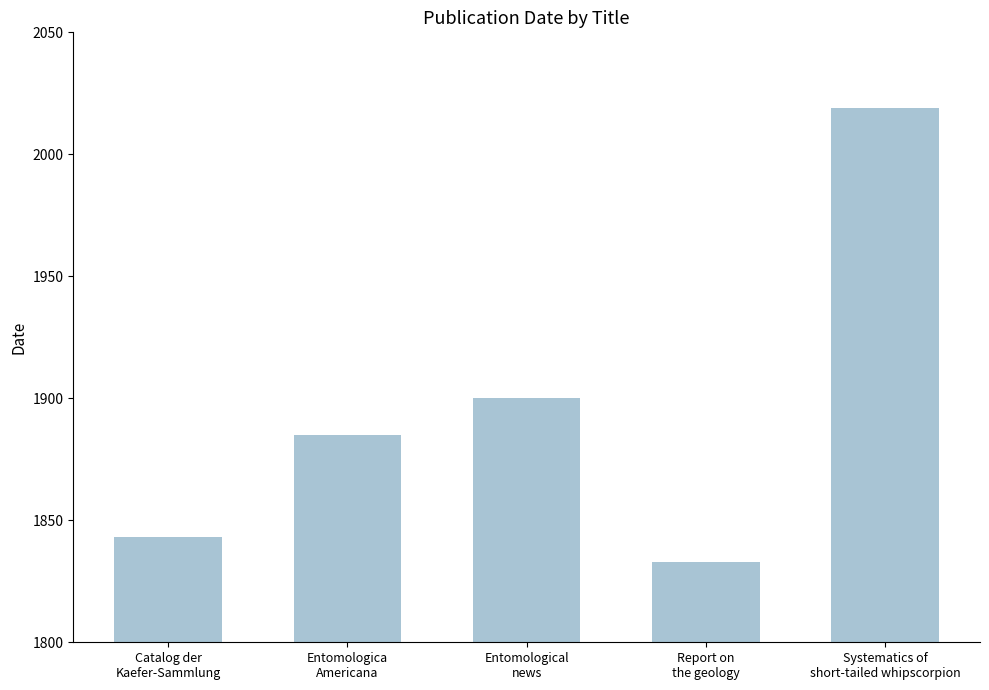

Rank the categories by value from lowest to highest.

Report on
the geology, Catalog der
Kaefer-Sammlung, Entomologica
Americana, Entomological
news, Systematics of
short-tailed whipscorpion